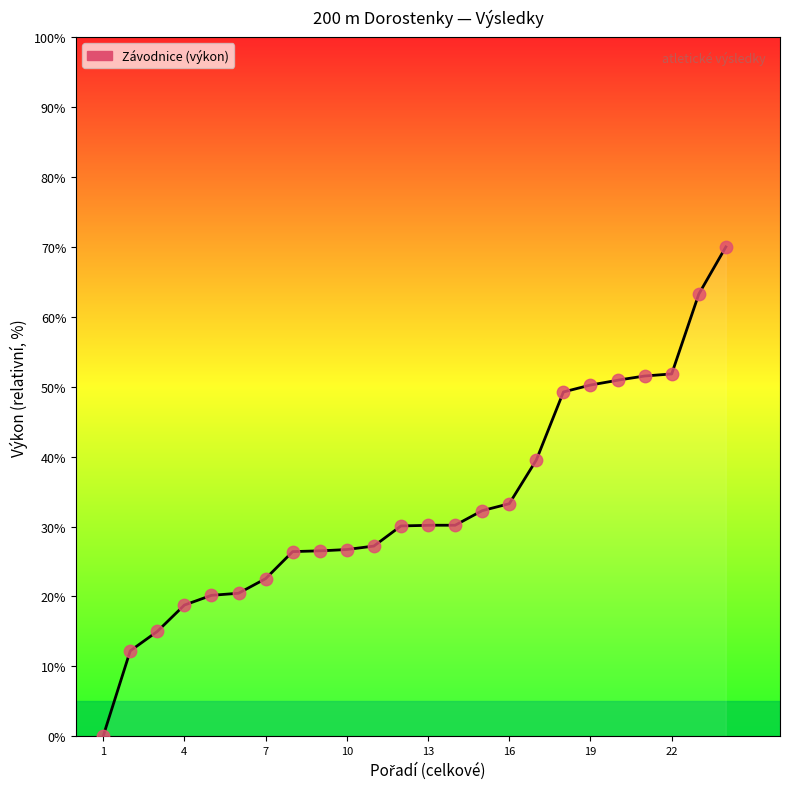

What is the difference between the maximum and minimum values?

70.0